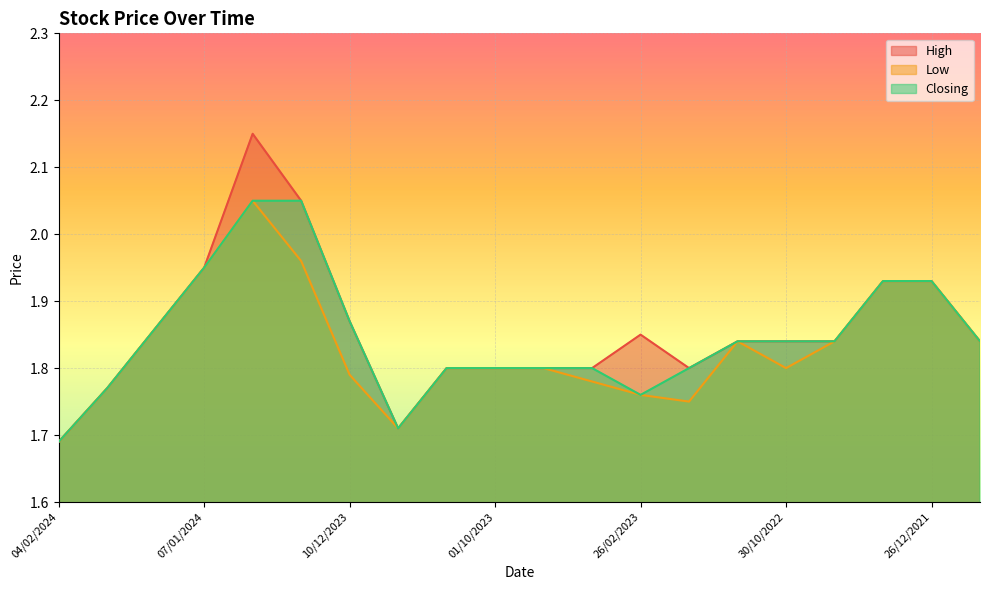

True or false: High and Closing cross at least once.

False